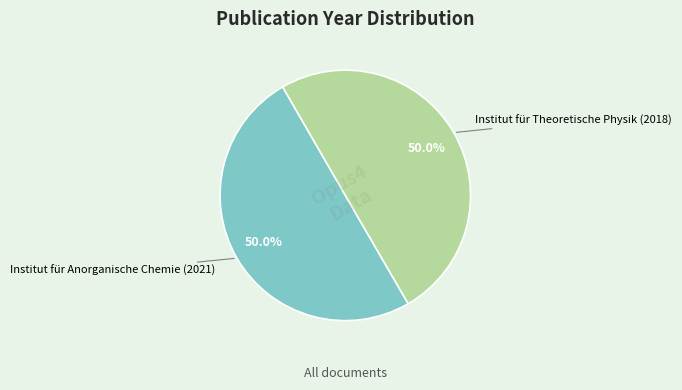

How many slices are in this pie chart?

2